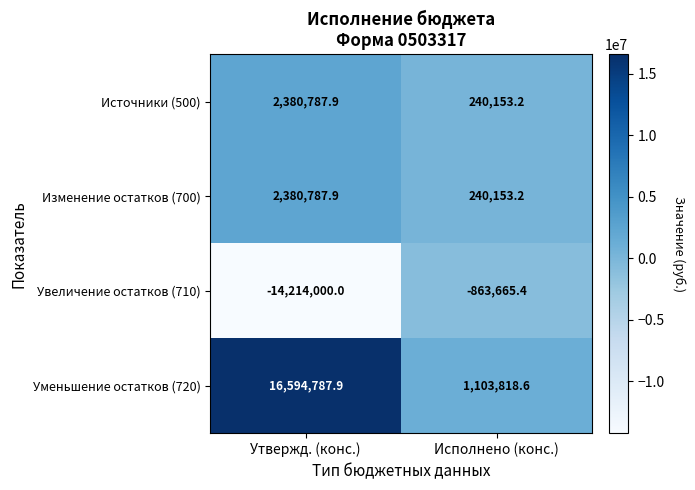

What is the difference between the Уменьшение остатков (720) values at Утвержд. (конс.) and Исполнено (конс.)?

15490969.3